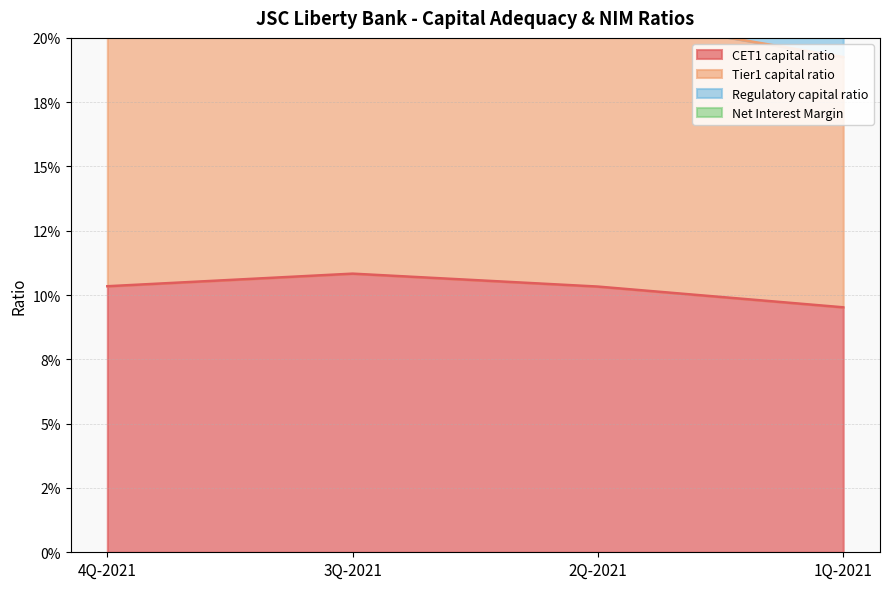

What is the value of the CET1 capital ratio point at the 2nd from the left?

0.1